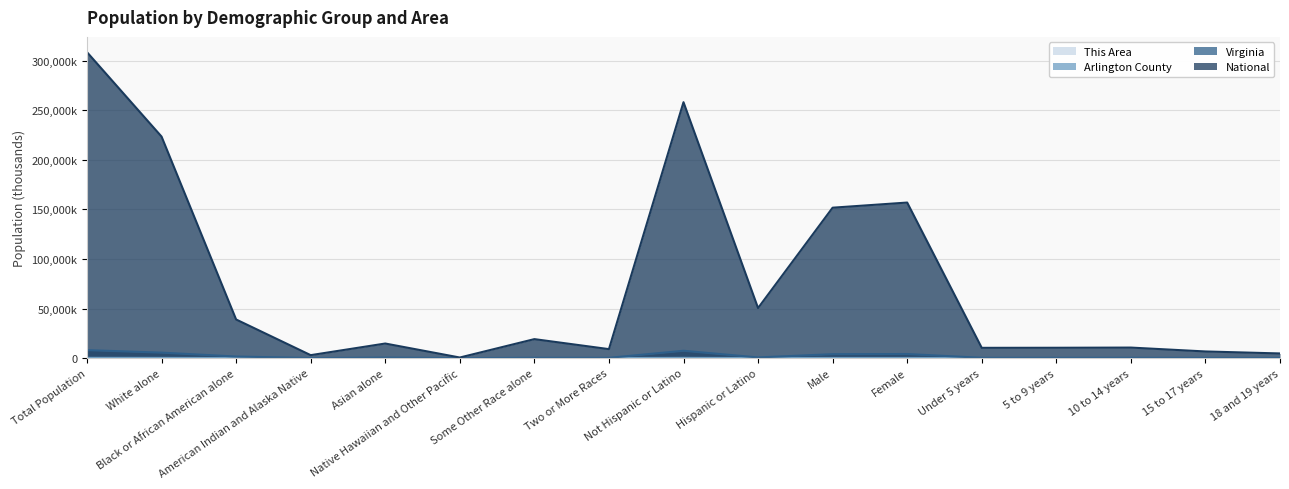

True or false: Arlington County has a value of 2.4 at 10 to 14 years.

False